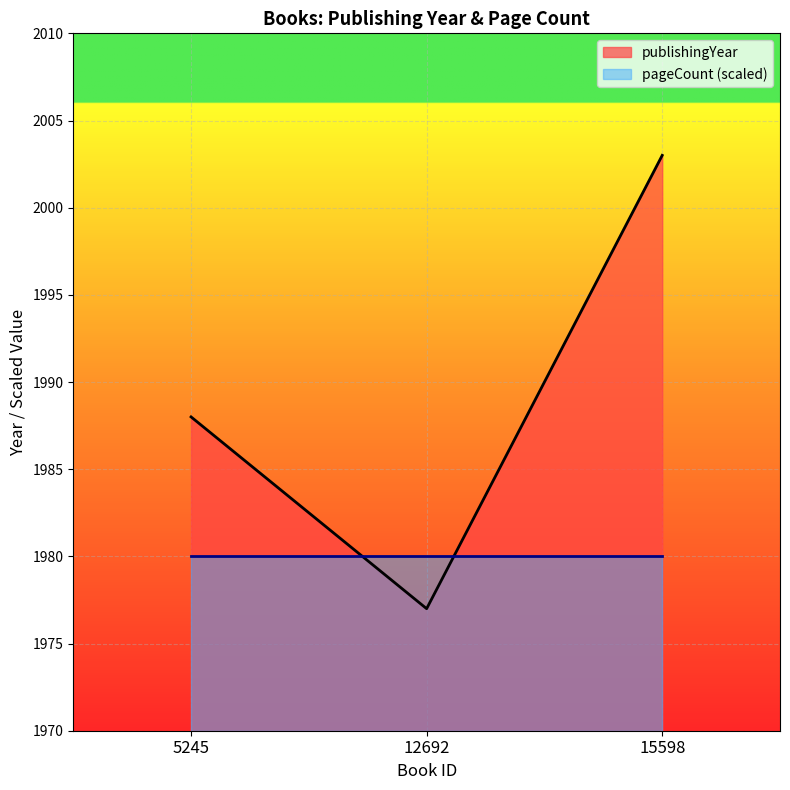

What is the minimum value shown in the chart?

1977